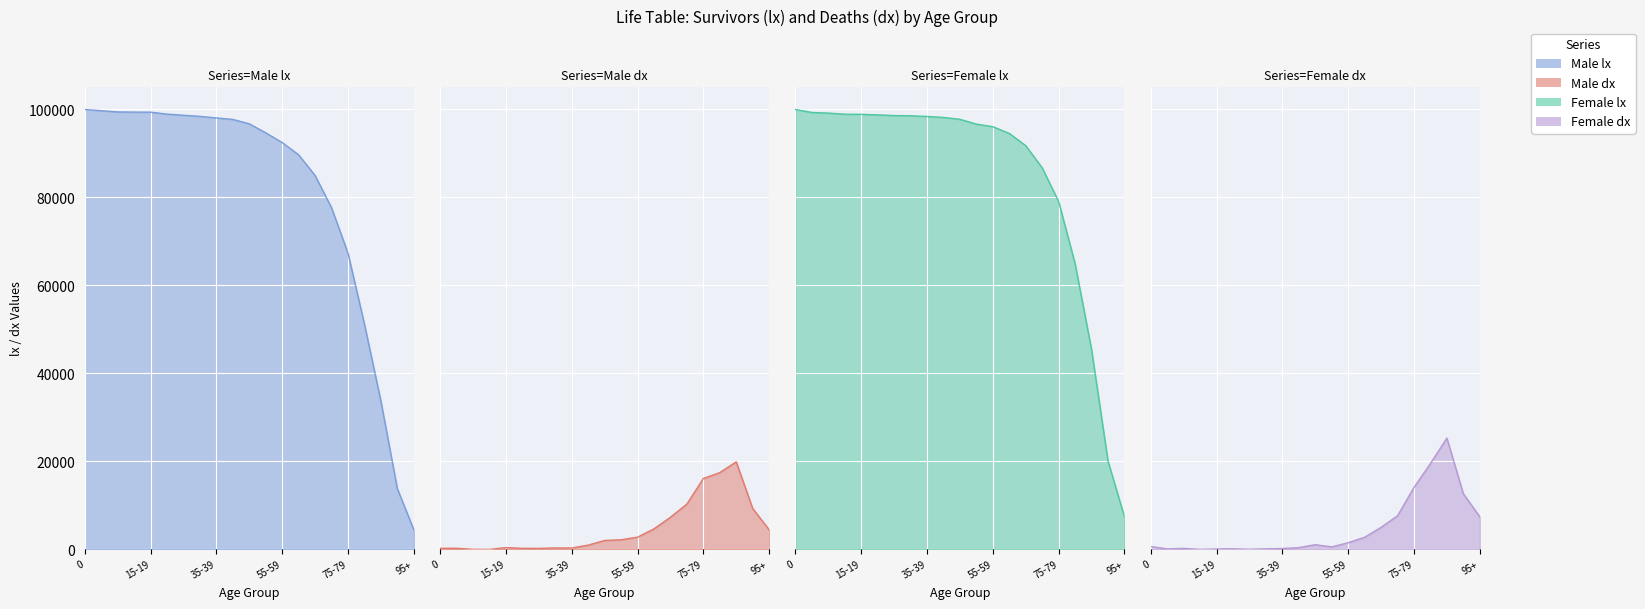

List the labels in order of Male lx value, smallest first.

95+, 90-94, 85-89, 80-84, 75-79, 70-74, 65-69, 60-64, 55-59, 50-54, 45-49, 40-44, 35-39, 30-34, 25-29, 20-24, 15-19, 10-14, 5-9, 1-4, 0